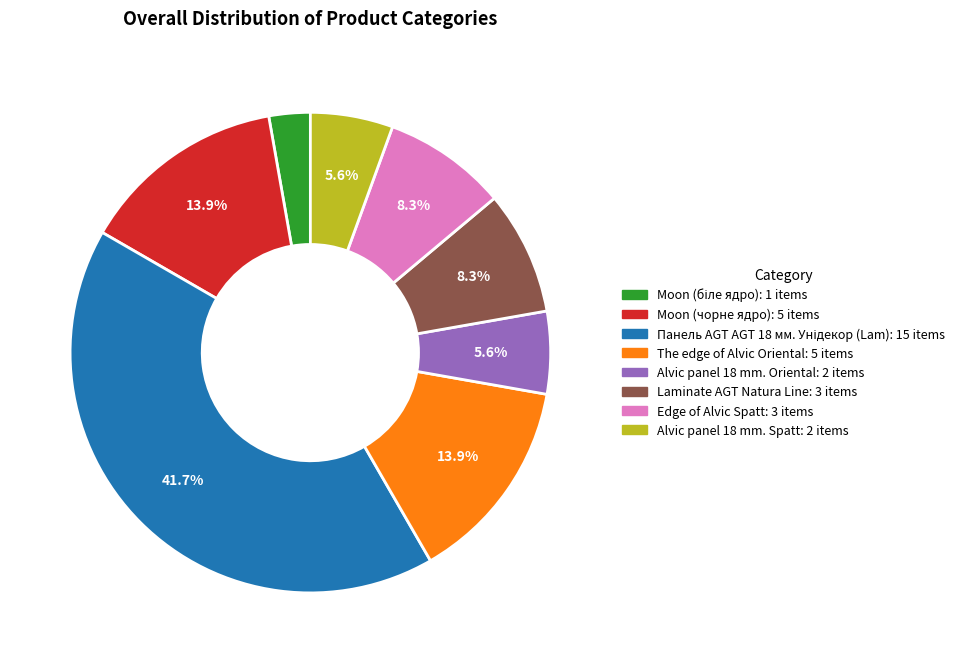

What percentage is NOT represented by Alvic panel 18 mm. Oriental?

94.4%